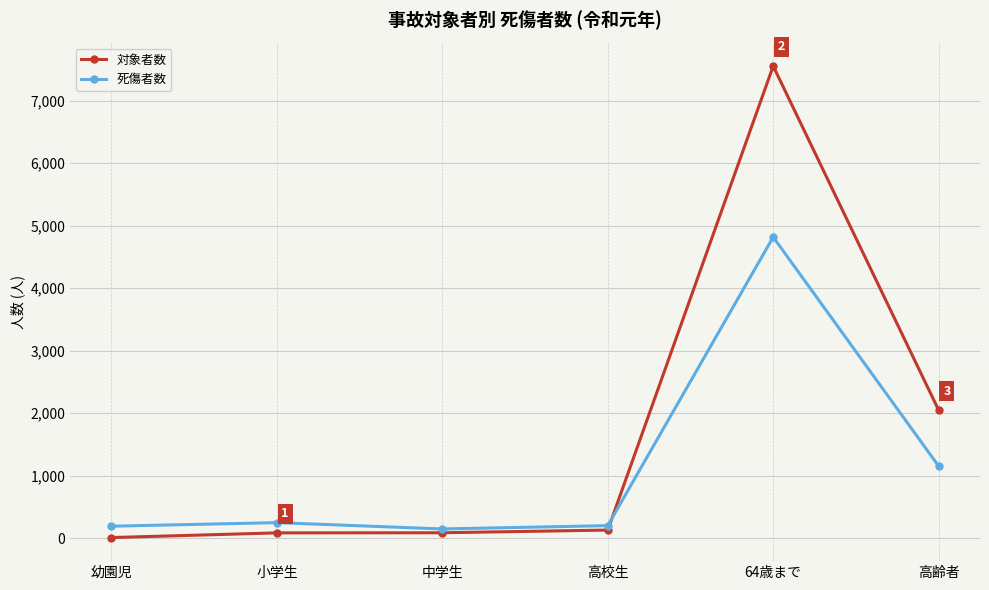

What is the difference between the 死傷者数 values at 中学生 and 64歳まで?

4673